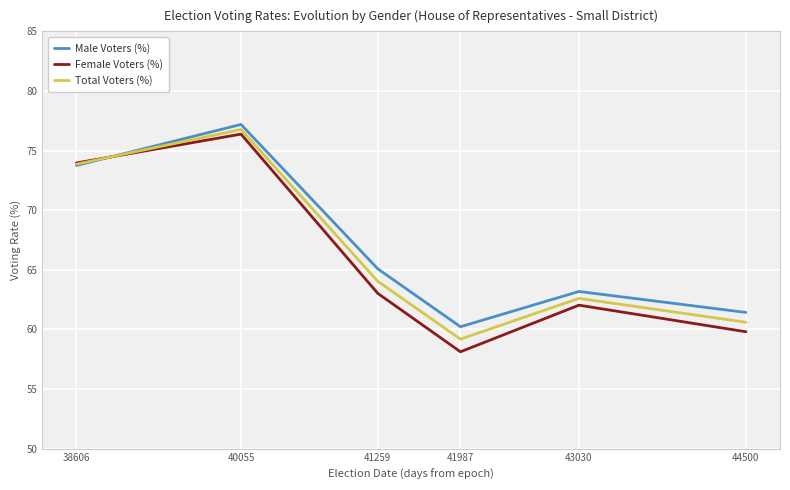

Reading right to left, transcribe all the data shown in this chart.

Male Voters (%): 44500=61.4	43030=63.2	41987=60.2	41259=65.1	40055=77.2	38606=73.8
Female Voters (%): 44500=59.8	43030=62.0	41987=58.1	41259=63.0	40055=76.4	38606=74.0
Total Voters (%): 44500=60.6	43030=62.6	41987=59.2	41259=64.0	40055=76.8	38606=73.9